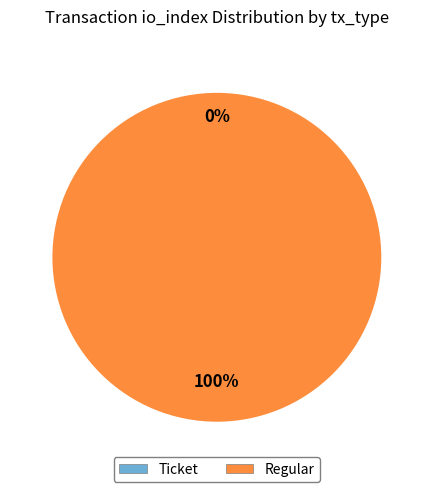

Which category has the smallest portion of the pie?

Ticket